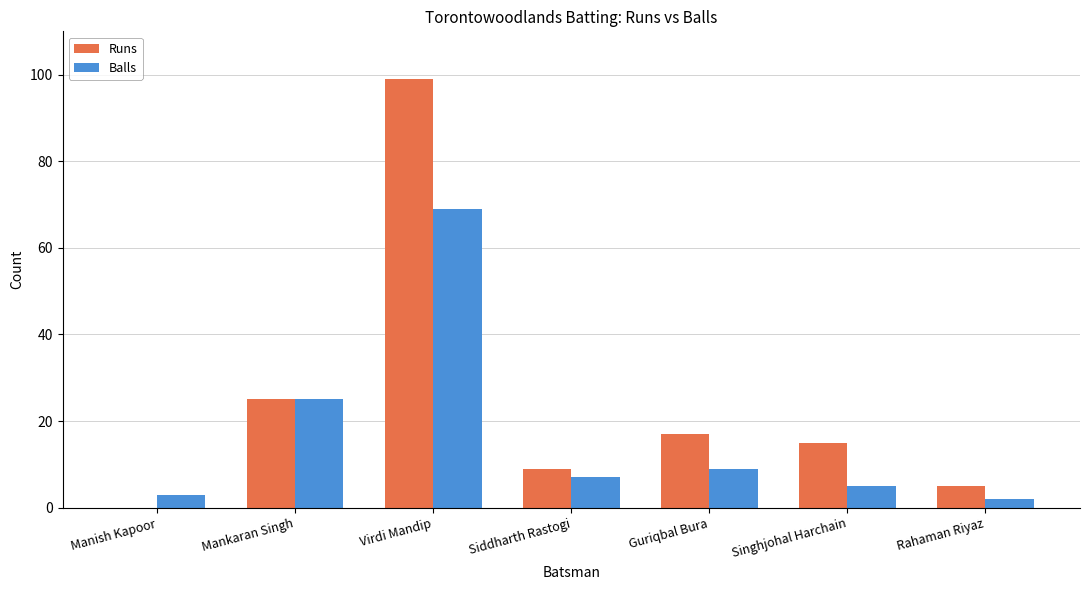

At which label is Balls closest to 35?

Mankaran Singh